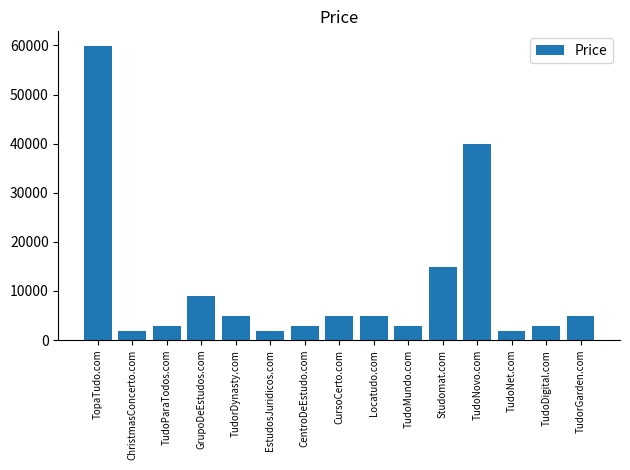

Does the chart contain any negative values?

No